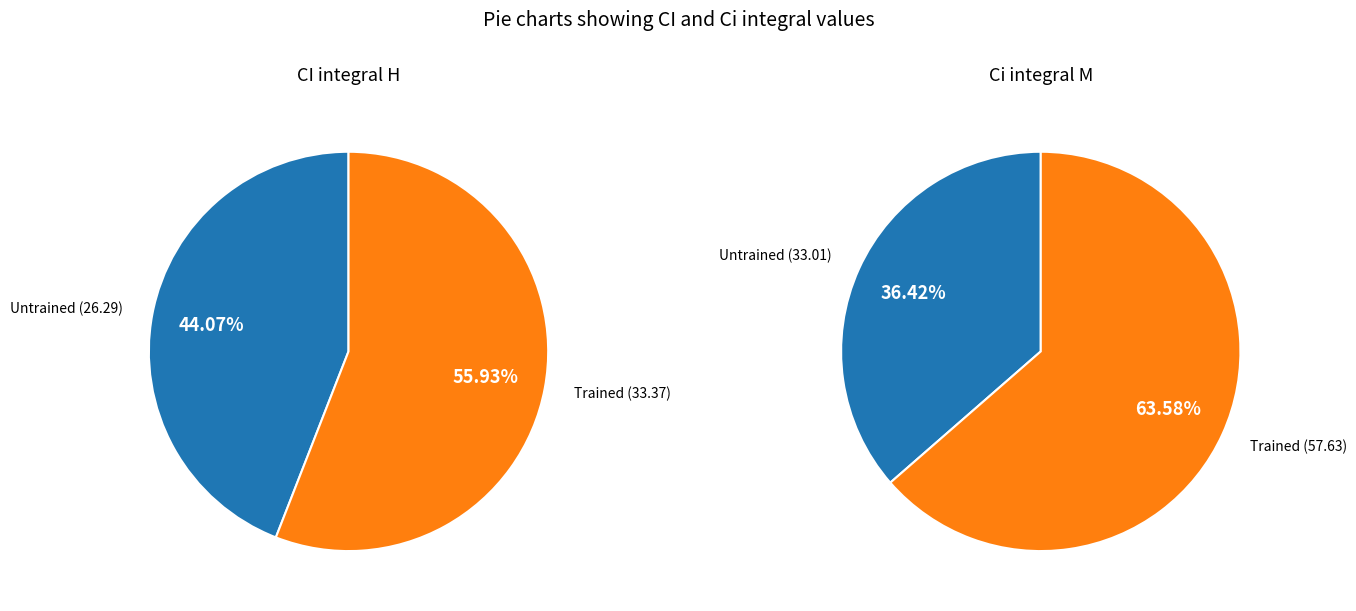

What is the largest slice in the pie chart?

Trained